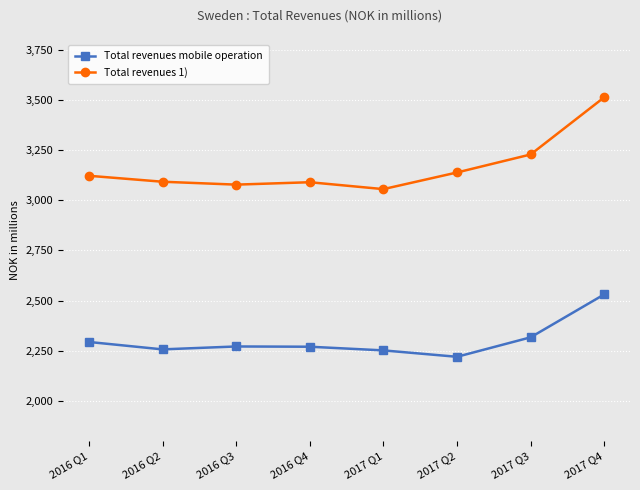

Rank the series at 2016 Q2 from lowest to highest value.

Total revenues mobile operation, Total revenues 1)